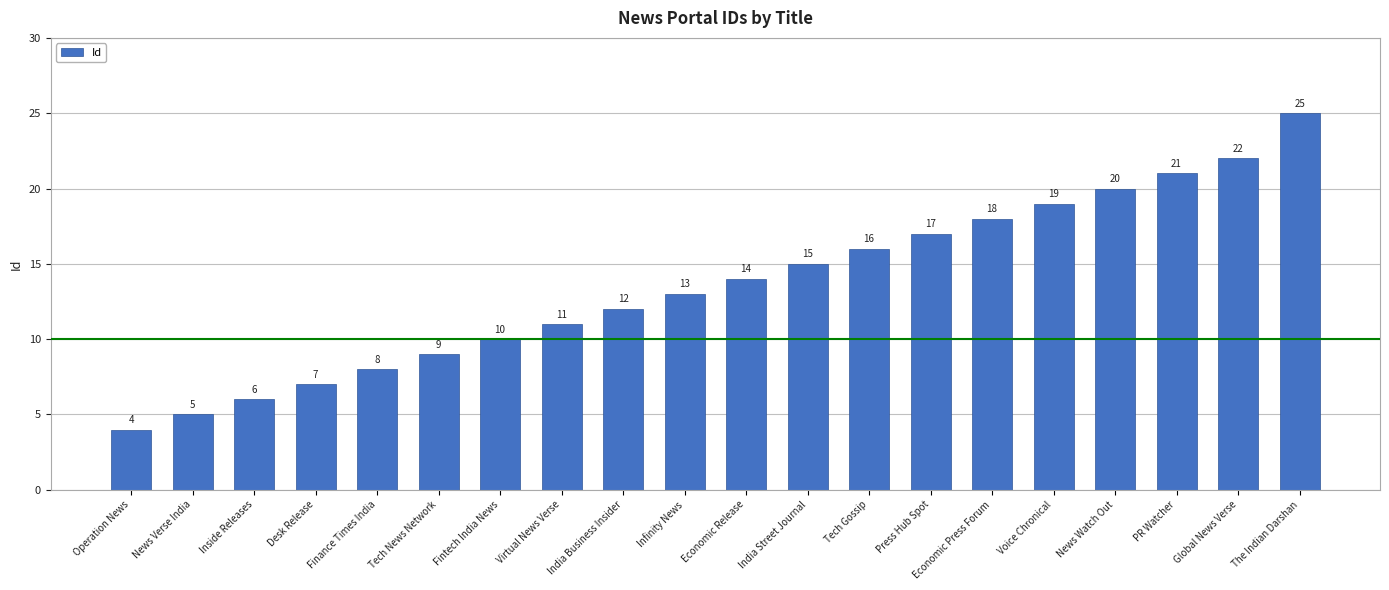

Which has a higher value, Infinity News or News Verse India?

Infinity News